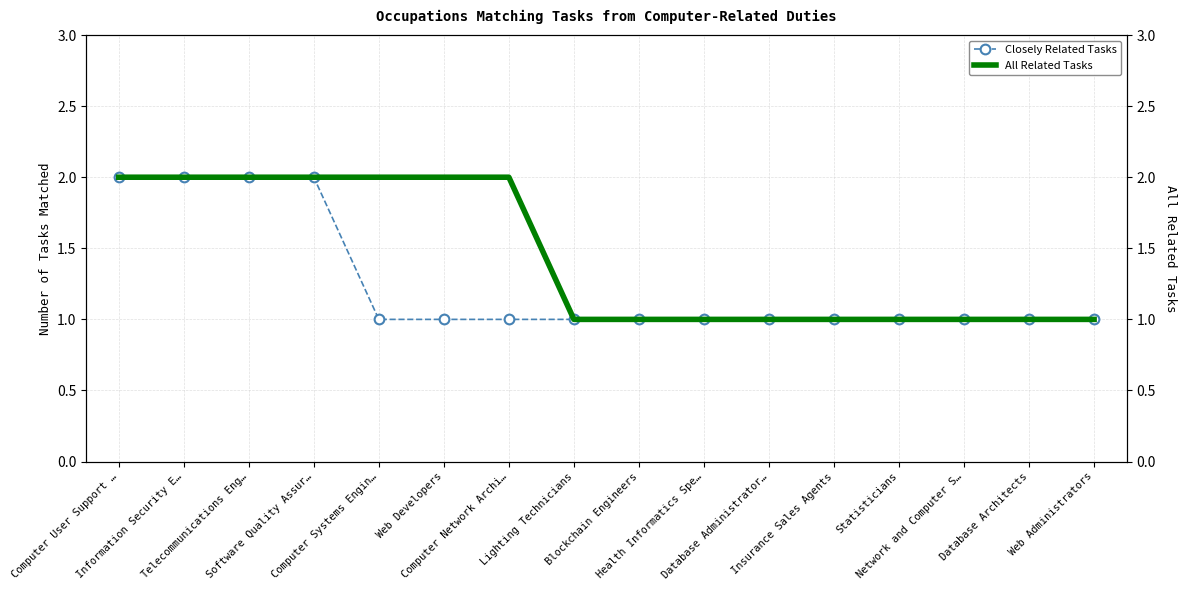

True or false: Closely Related Tasks and All Related Tasks cross at least once.

False